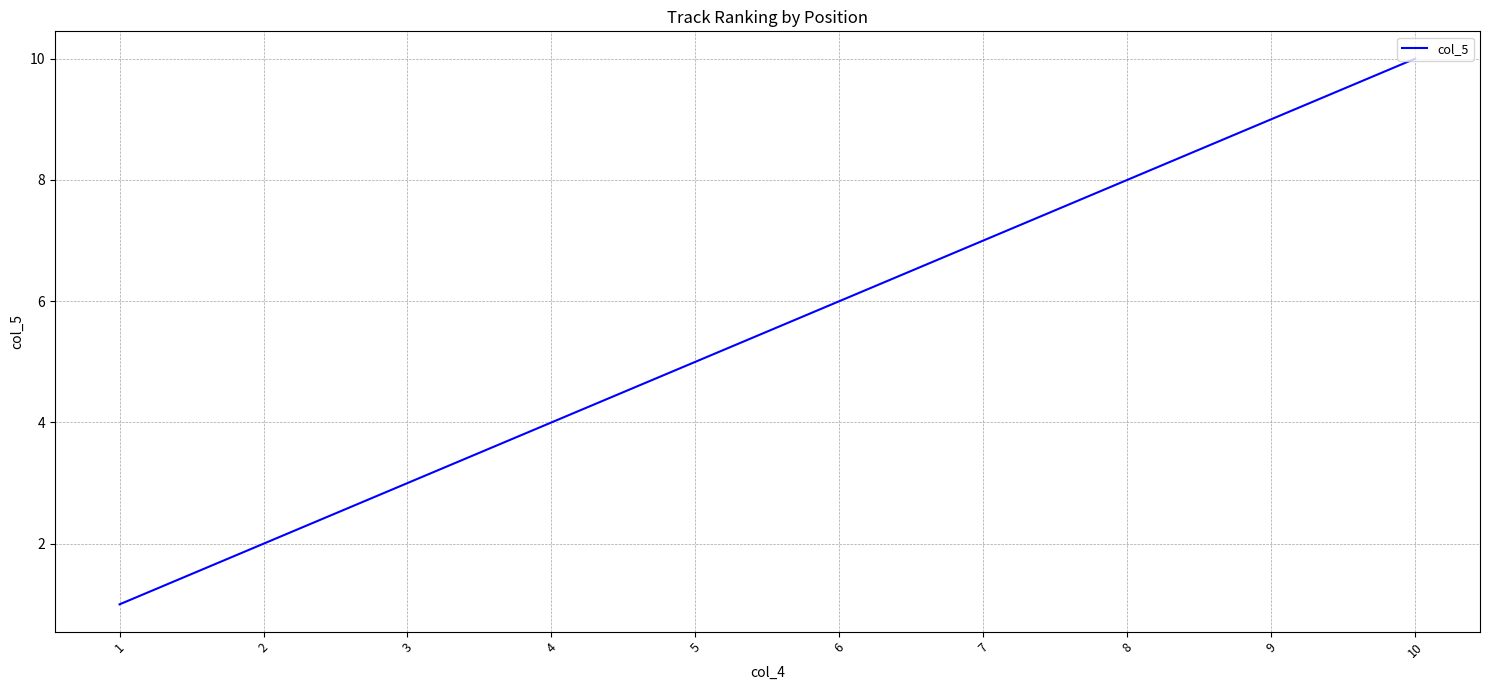

Read the value at 5.

5